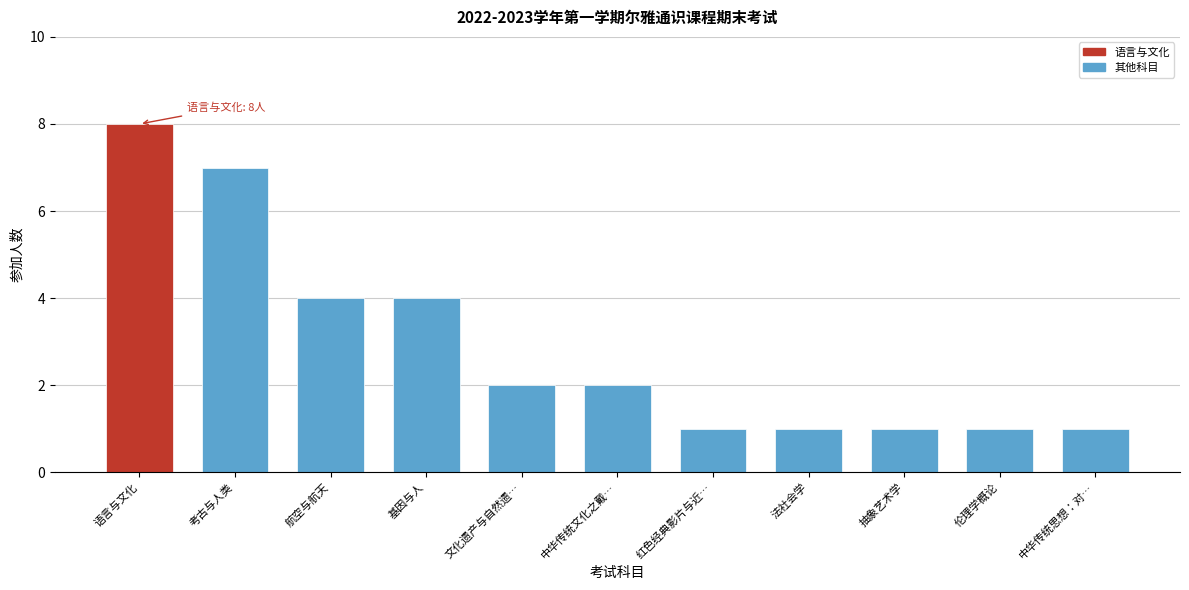

Reading right to left, extract all data points from this chart.

中华传统思想：对…=1	伦理学概论=1	抽象艺术学=1	法社会学=1	红色经典影片与近…=1	中华传统文化之戴…=2	文化遗产与自然遗…=2	基因与人=4	航空与航天=4	考古与人类=7	语言与文化=8